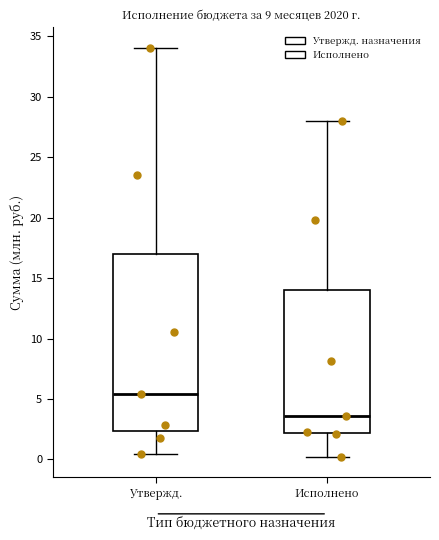

Reading left to right, transcribe this box plot: for each box, give where its median line is, the range the box spans, and where its two whiskers end, as read against the y-axis. The values are not printed on the chart, so give them approximately, as read against the axis.

Утвержд.: median 5.5, box 2.5 to 17.0, whiskers 0.5 to 34.0
Исполнено: median 3.5, box 2.0 to 14.0, whiskers 0.0 to 28.0